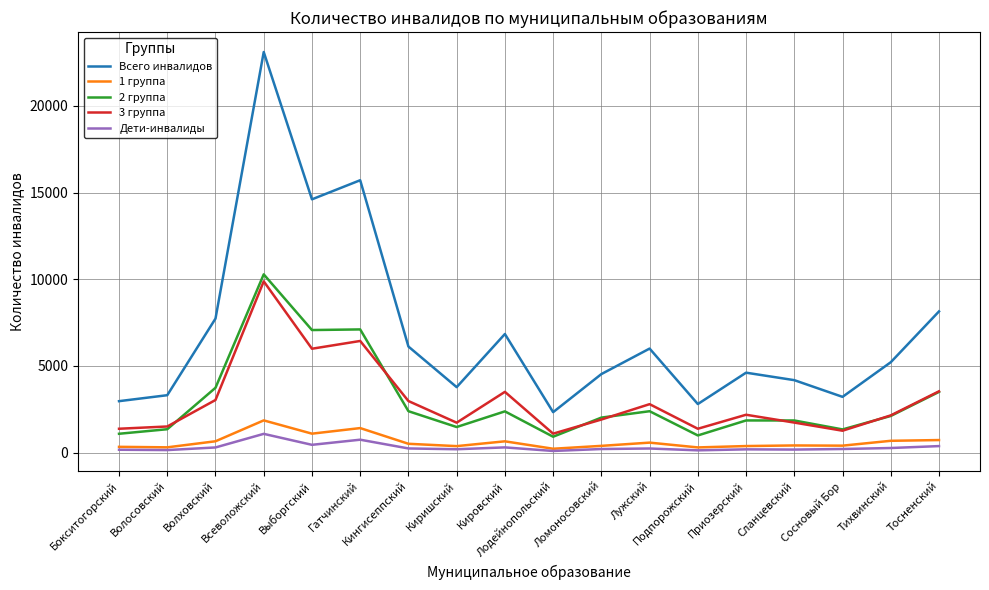

Which series has the largest range (max minus min)?

Всего инвалидов